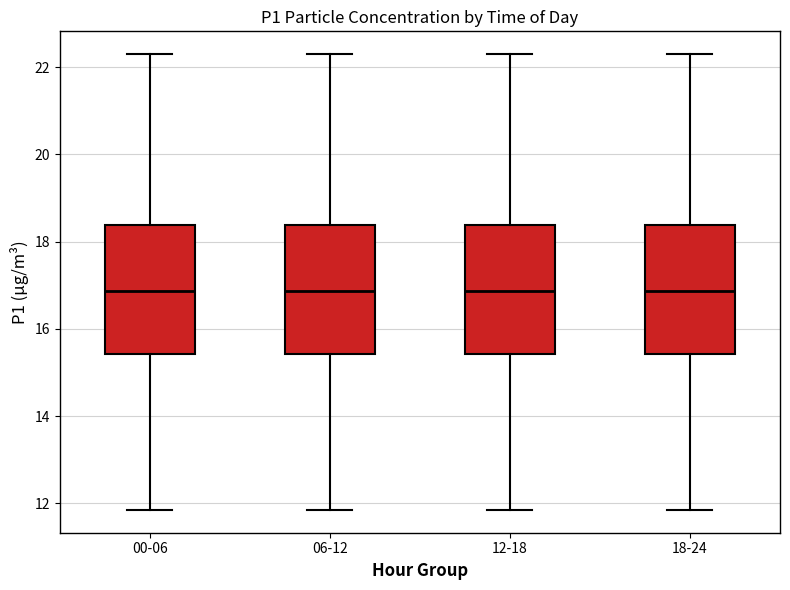

Reading left to right, read every box against the y-axis: the position of its median line, the range the box covers, and the ends of its whiskers. The values are not printed on the chart, so give them approximately, as read against the axis.

00-06: median 16.8, box 15.4 to 18.4, whiskers 11.8 to 22.4
06-12: median 16.8, box 15.4 to 18.4, whiskers 11.8 to 22.4
12-18: median 16.8, box 15.4 to 18.4, whiskers 11.8 to 22.4
18-24: median 16.8, box 15.4 to 18.4, whiskers 11.8 to 22.4